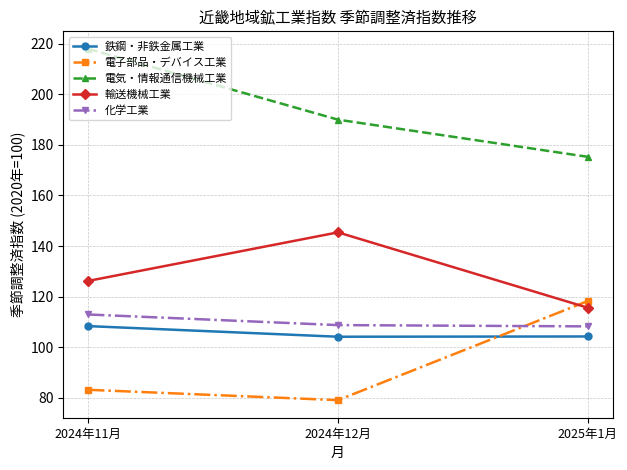

What value does the 輸送機械工業 series have at 2024年11月?

126.2